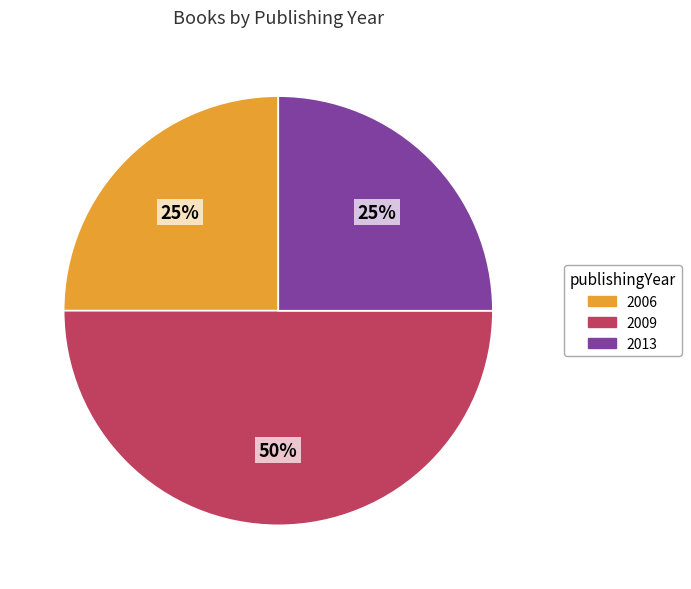

Does 2013 account for over 50% of the chart?

No